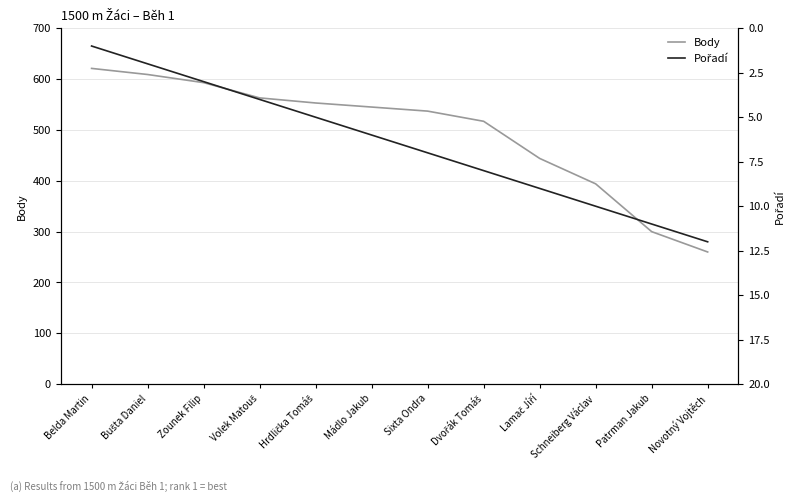

At which label does Pořadí first exceed 7?

Dvořák Tomáš